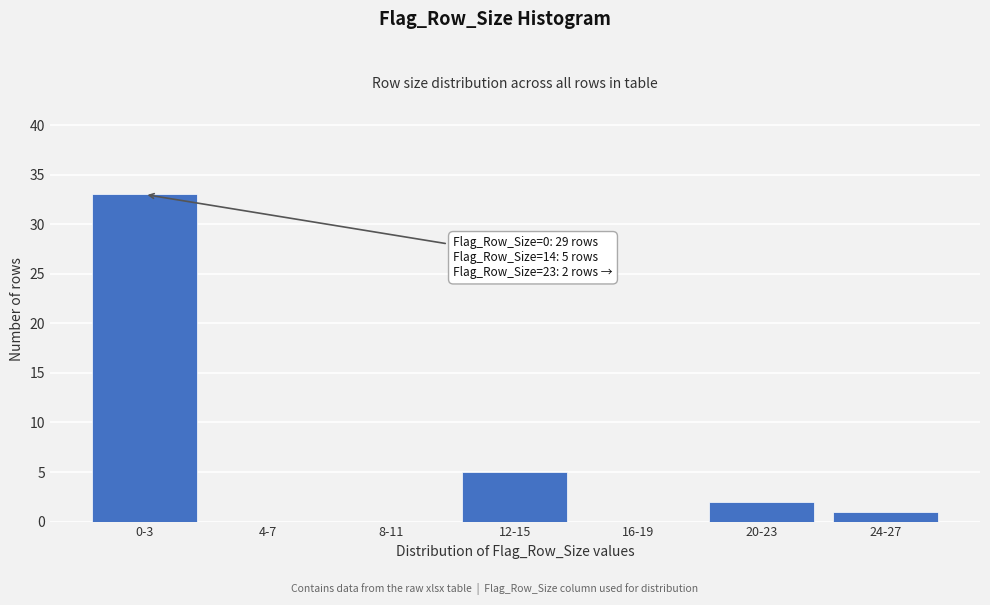

Reading right to left, extract all data points from this chart.

24-27=1	20-23=2	16-19=0	12-15=5	8-11=0	4-7=0	0-3=33